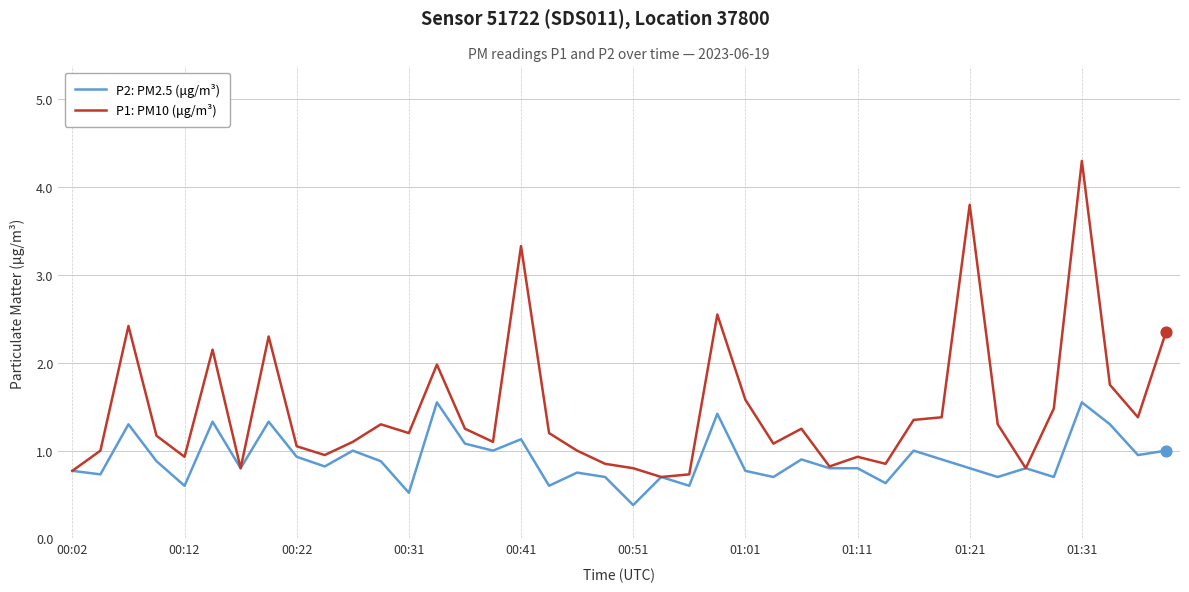

Which series has the largest total across all categories?

P1: PM10 (μg/m³)